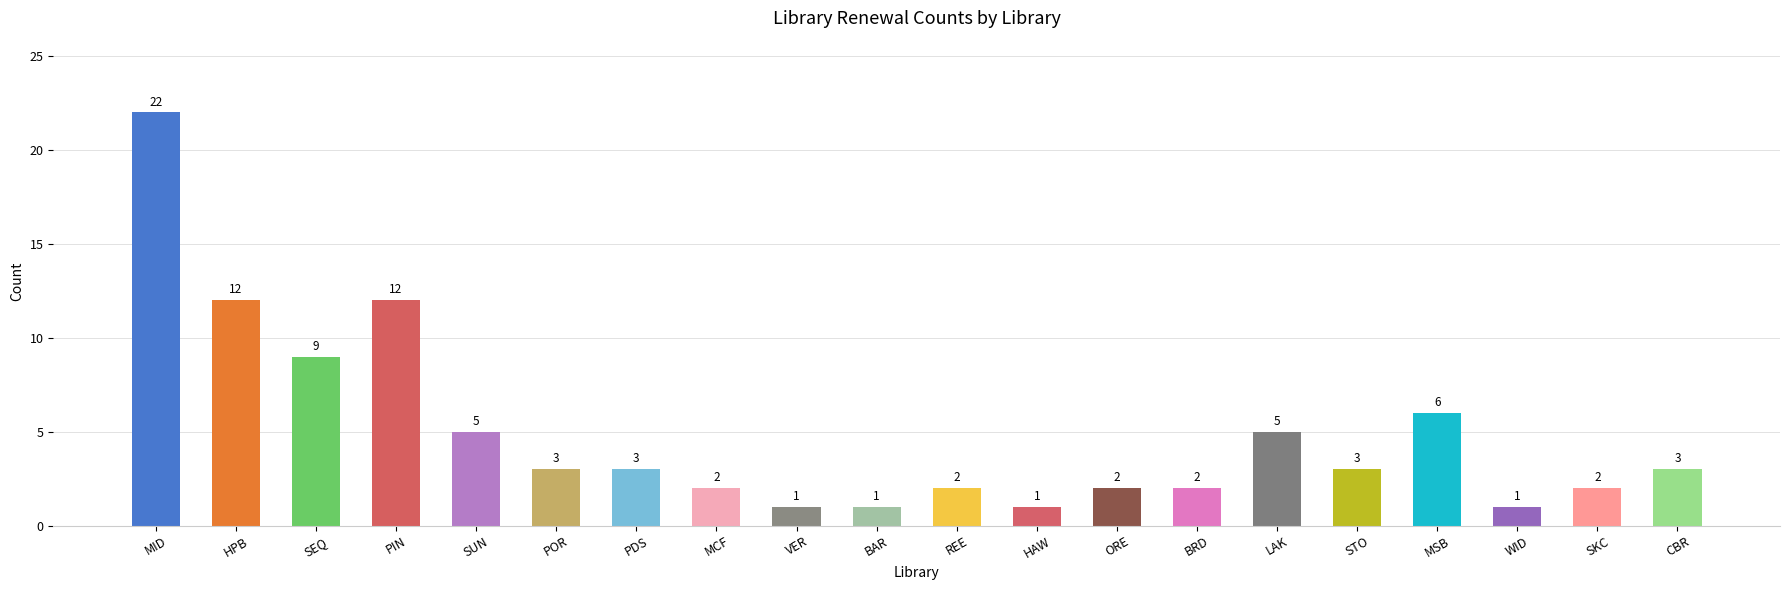

Approximately how many times larger is the value at MID compared to PIN?

1.8